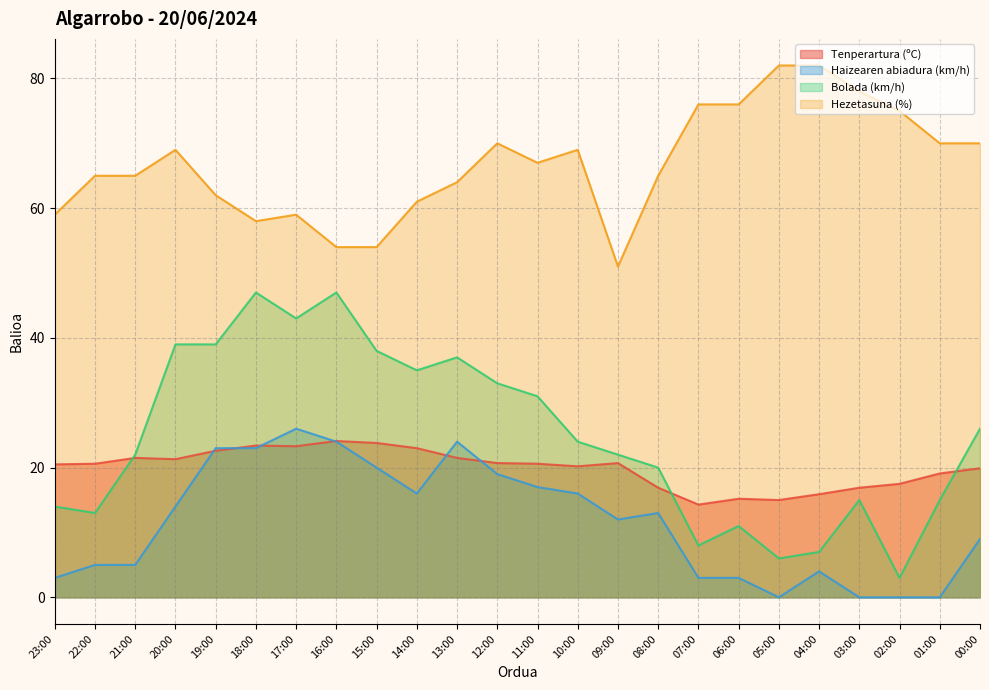

Does the chart have visible grid lines?

Yes